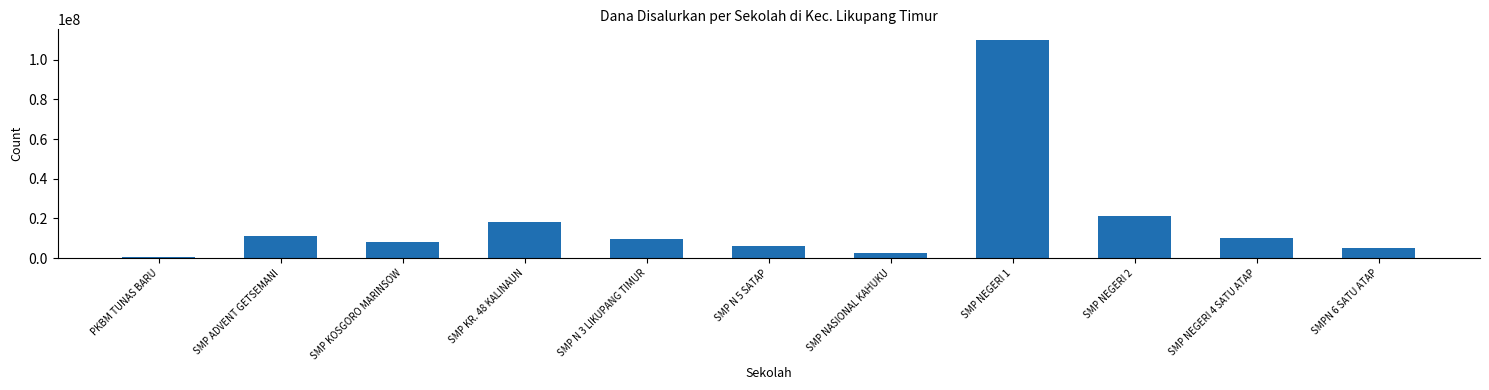

What is the greatest value displayed?

109875000